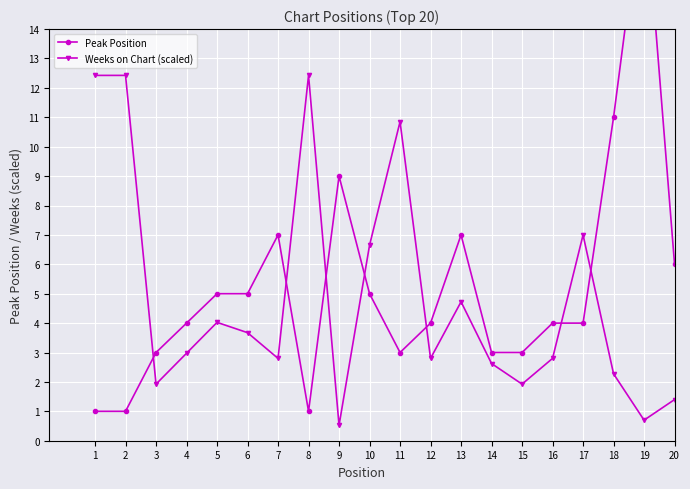

Between 10 and 4, which is larger?

10